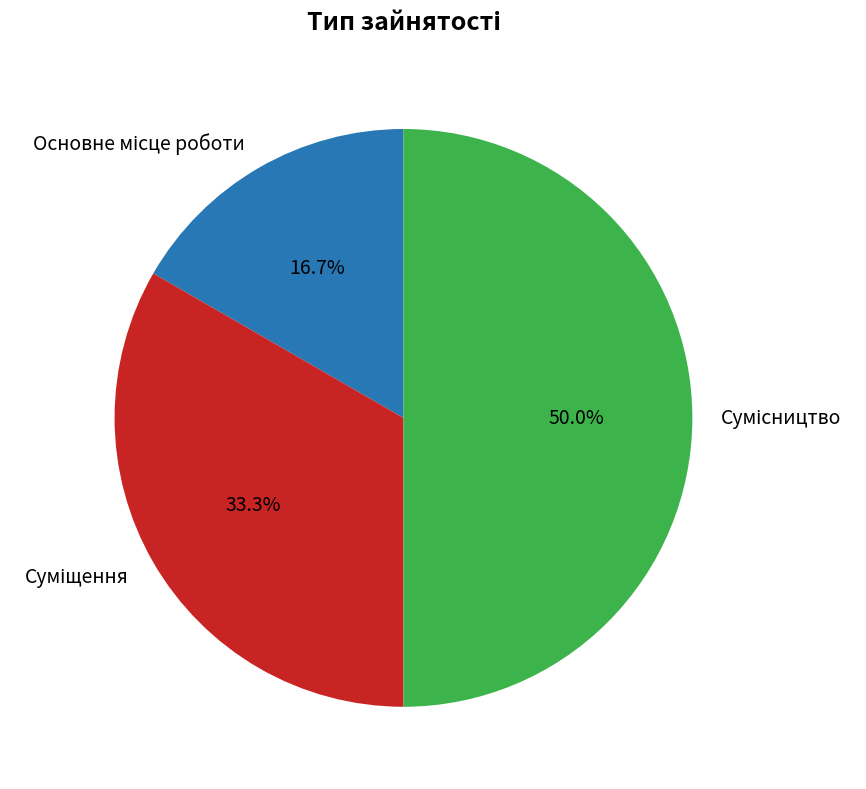

Rank the categories by value from lowest to highest.

Основне місце роботи, Суміщення, Сумісництво